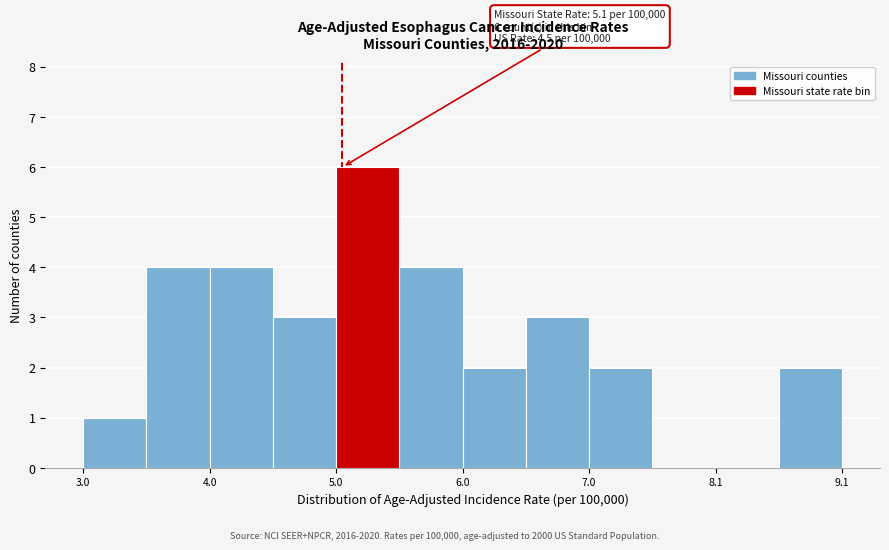

Over which range of the x-axis is the bar tallest?

5.05 to 5.55